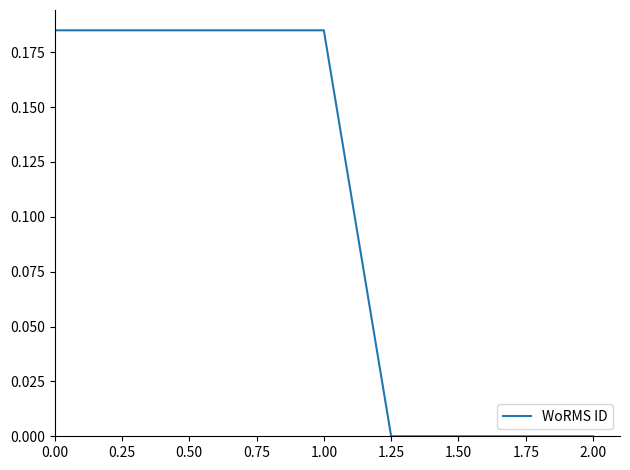

Is it true that the value at 0.50 is 0.3?

False